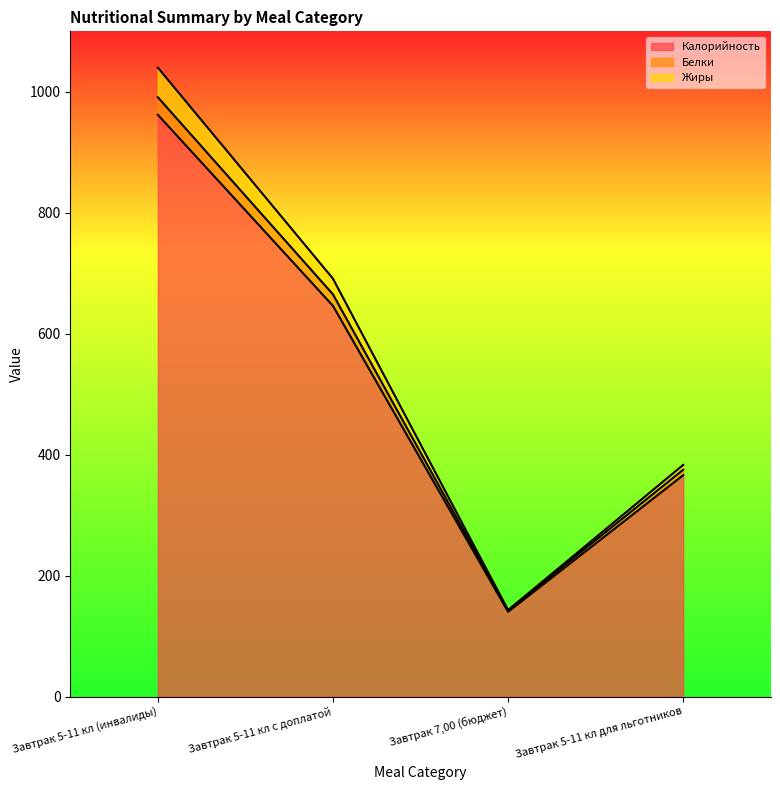

What is the lowest value of the Калорийность series?

140